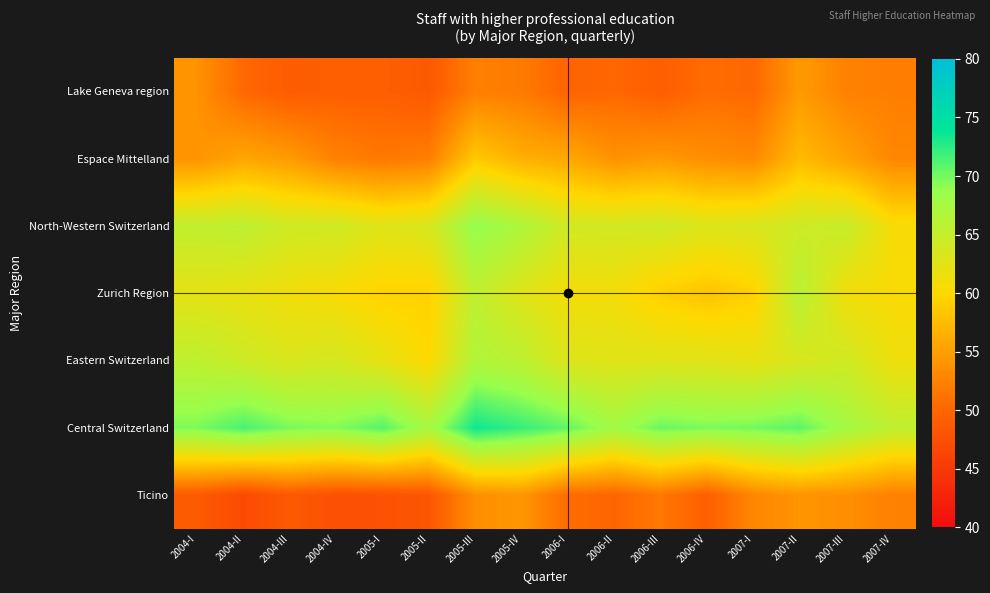

How many series are shown in this chart?

7